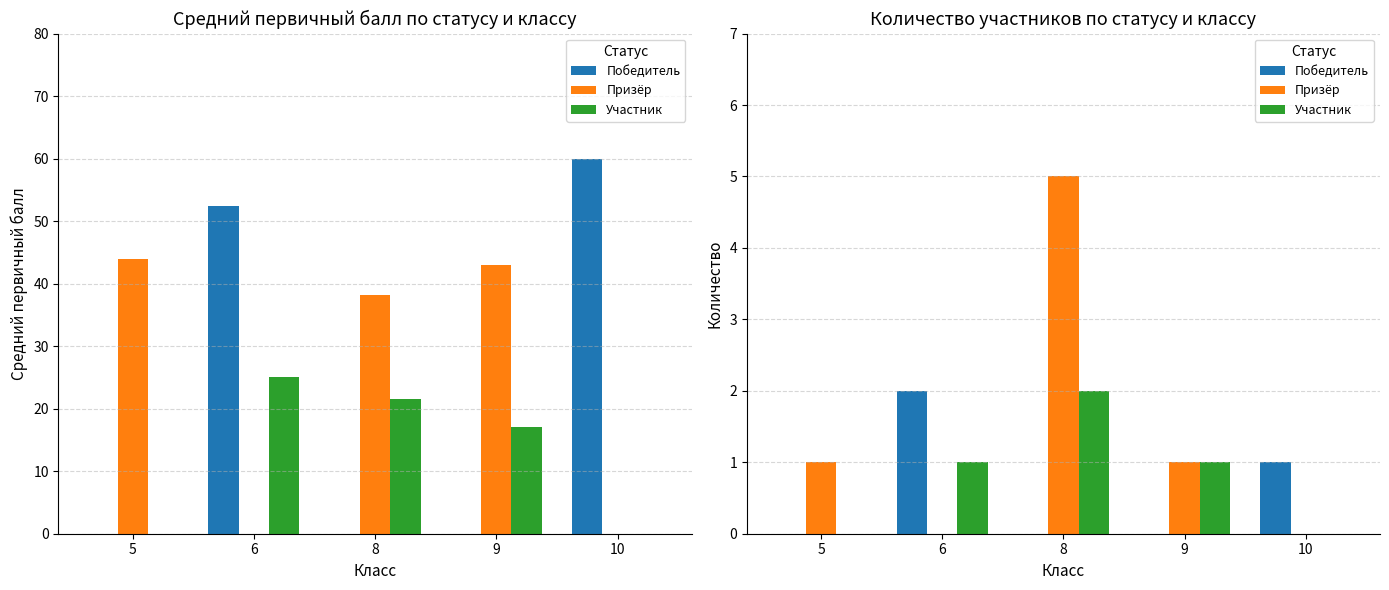

What is the sum of the Участник values at 8 and 6?

3